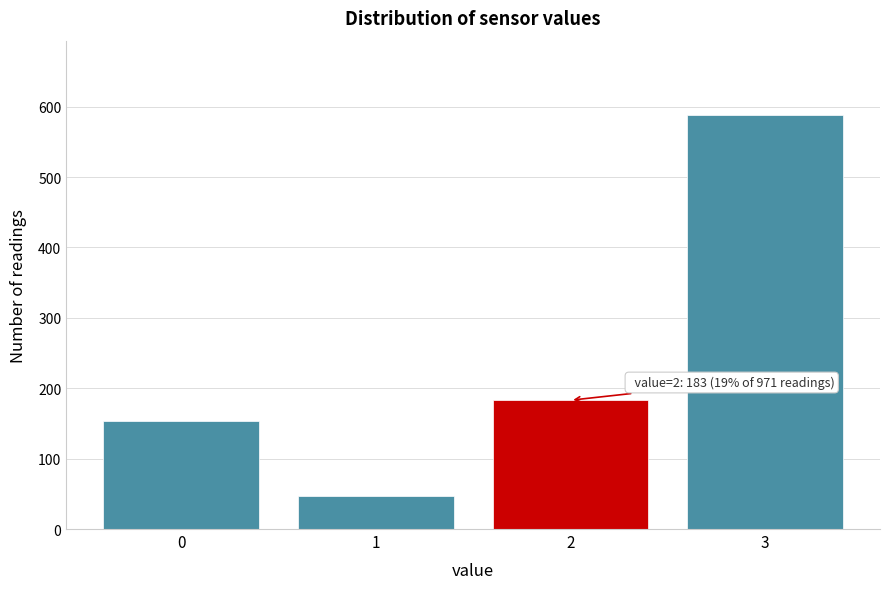

Reading left to right, what are all the values shown in this chart?

0=153	1=47	2=183	3=588